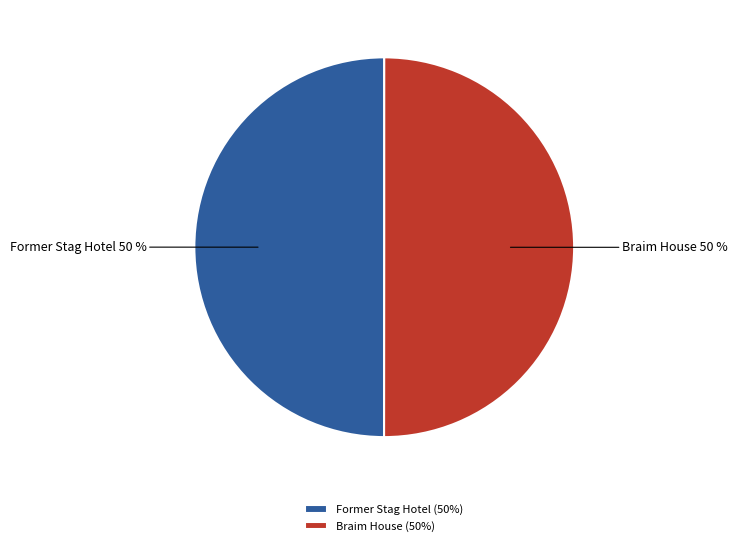

Is the sum of Former Stag Hotel (50%) and Braim House (50%) greater than half?

Yes